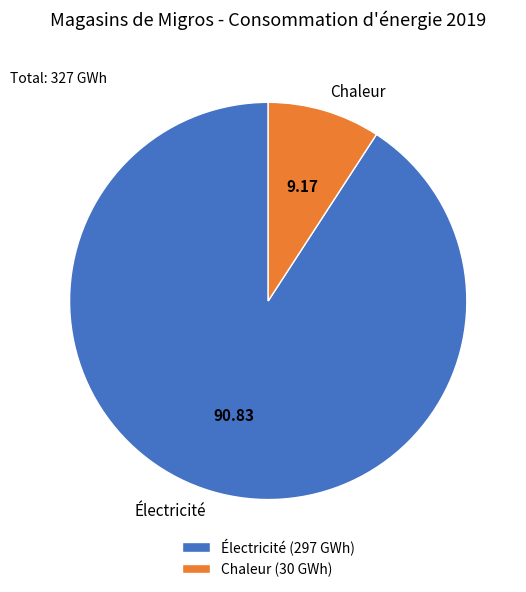

Approximately how many times larger is the value at Chaleur compared to Électricité?

0.1